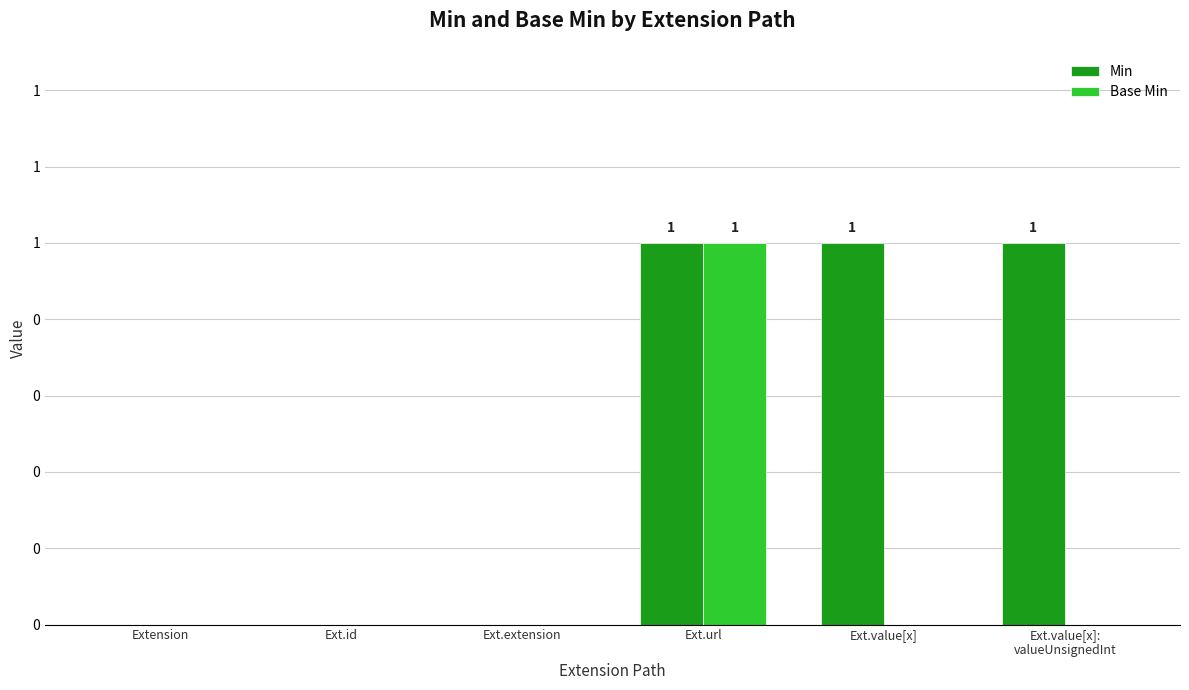

What is the label of the 4th bar from the left?

Ext.url